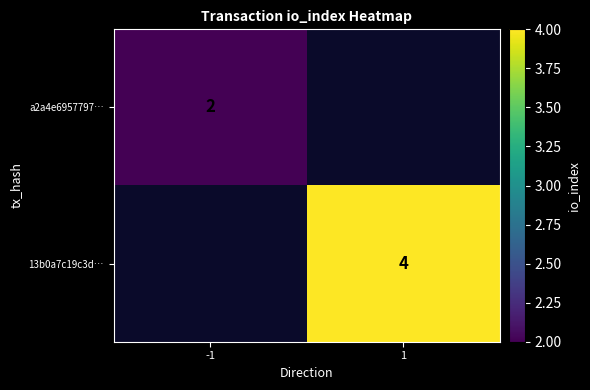

Is it true that 13b0a7c19c3d… equals 6 at 1?

False